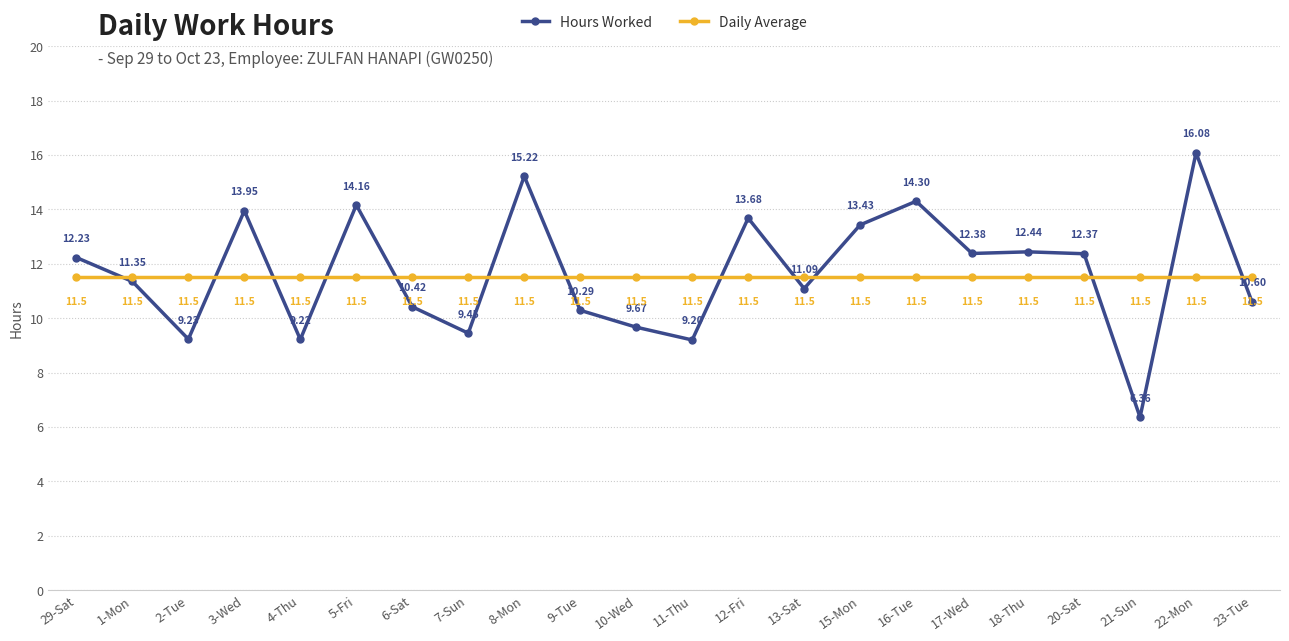

What is the spread (max minus min) of values at 22-Mon?

4.6